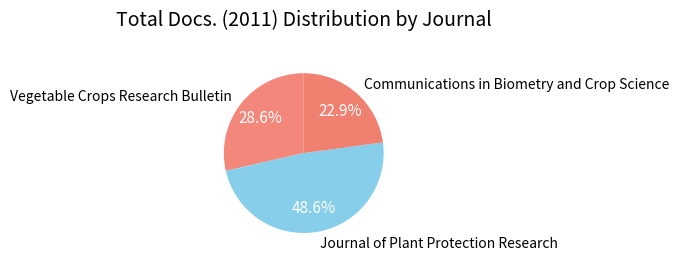

Is it true that Vegetable Crops Research Bulletin is 19% of the pie?

False